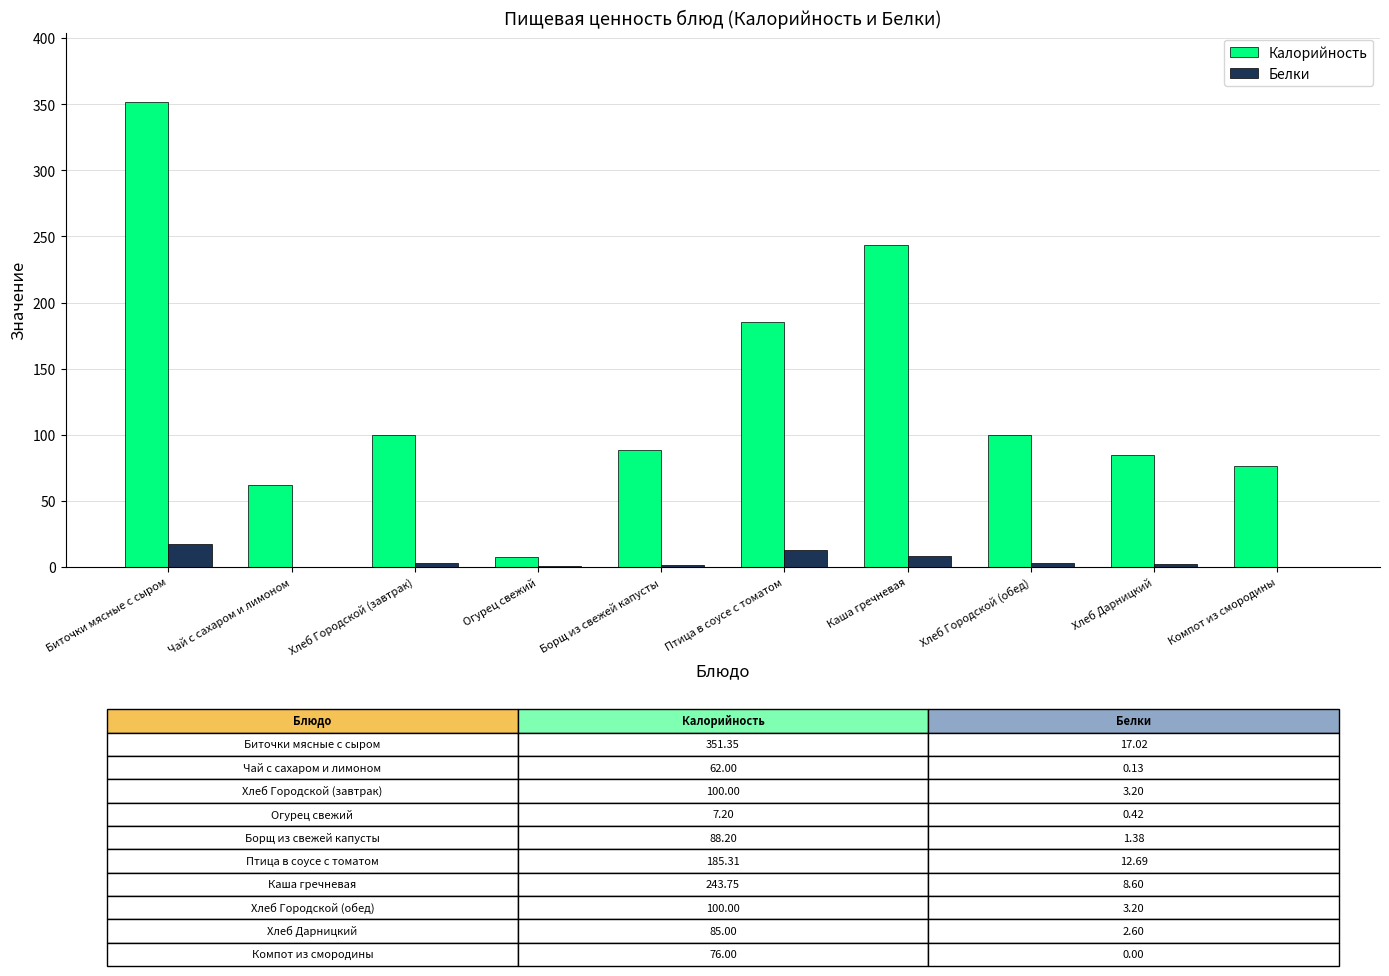

Is the value of Калорийность at Хлеб Дарницкий greater than the value of Белки at Биточки мясные с сыром?

Yes